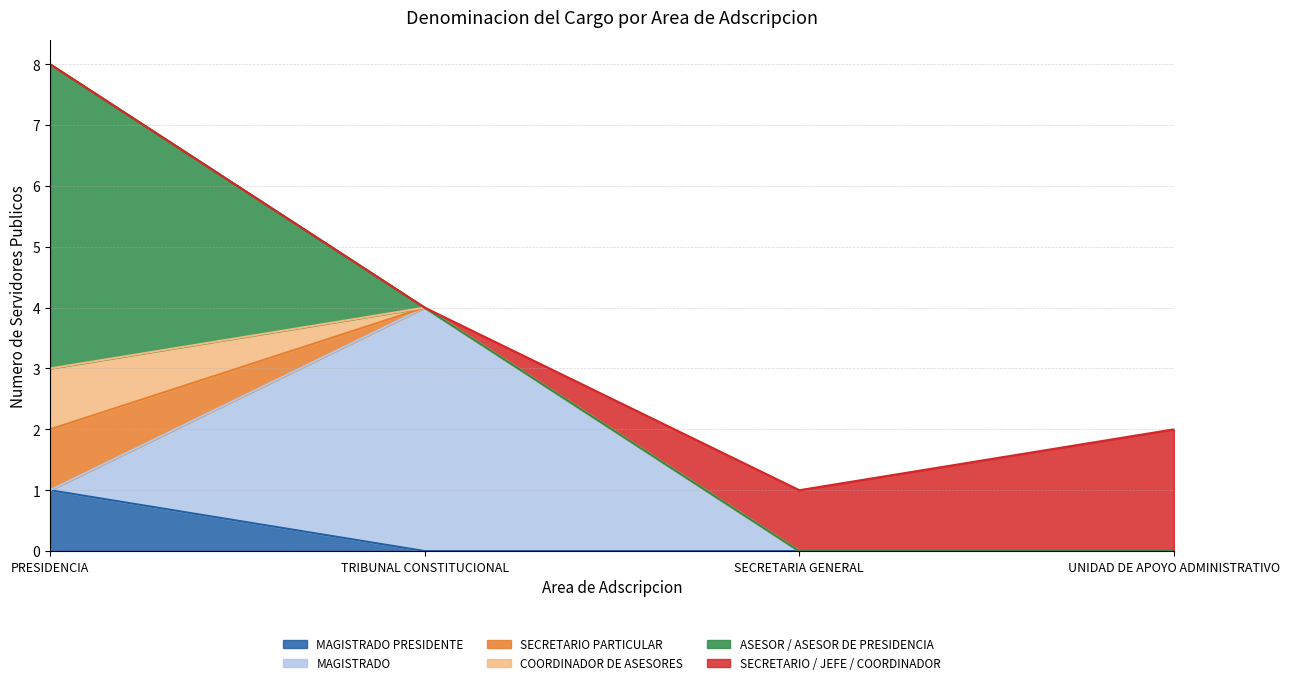

Which series has the largest total across all categories?

ASESOR / ASESOR DE PRESIDENCIA